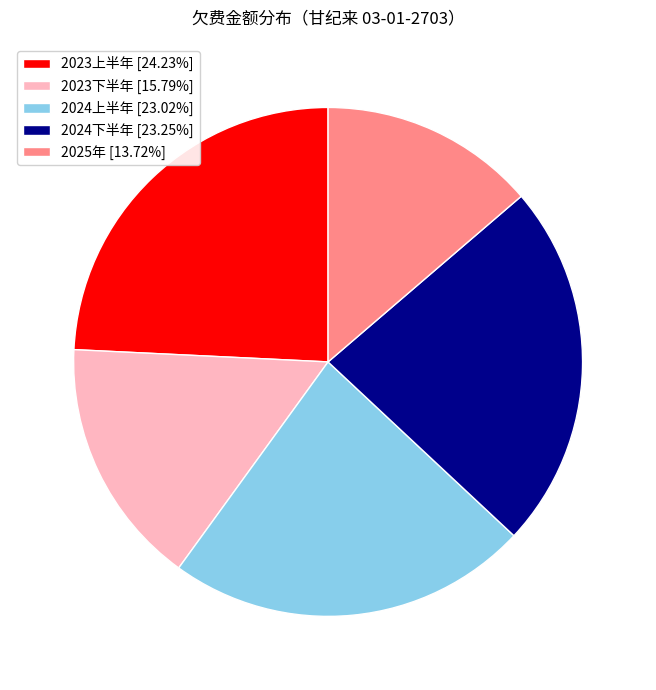

How many segments does this pie chart have?

5